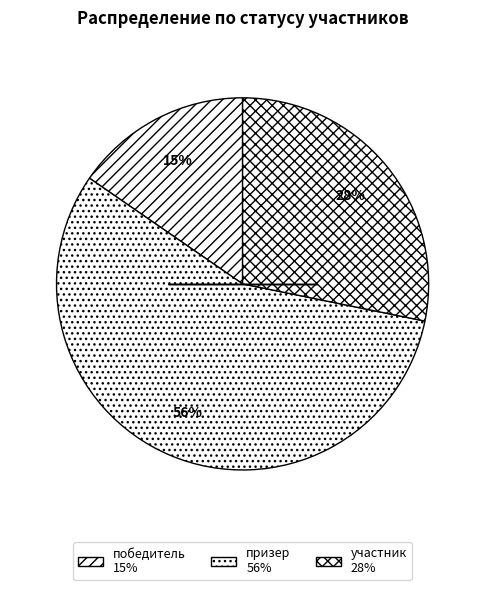

To the nearest percent, what portion does участник represent?

28%